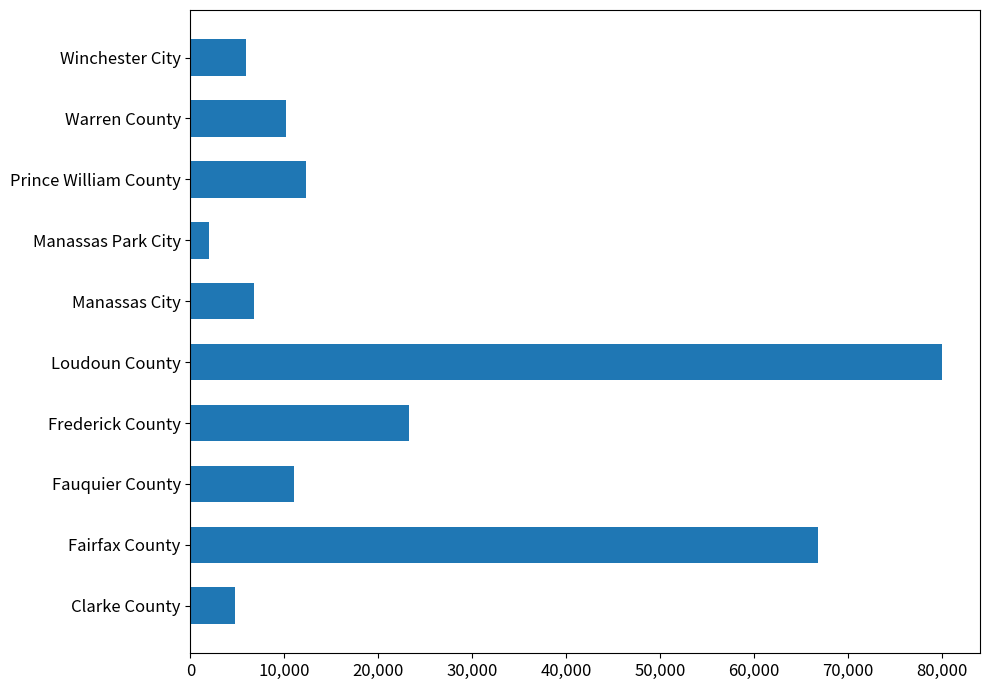

List the labels in order of value, largest first.

Loudoun County, Fairfax County, Frederick County, Prince William County, Fauquier County, Warren County, Manassas City, Winchester City, Clarke County, Manassas Park City